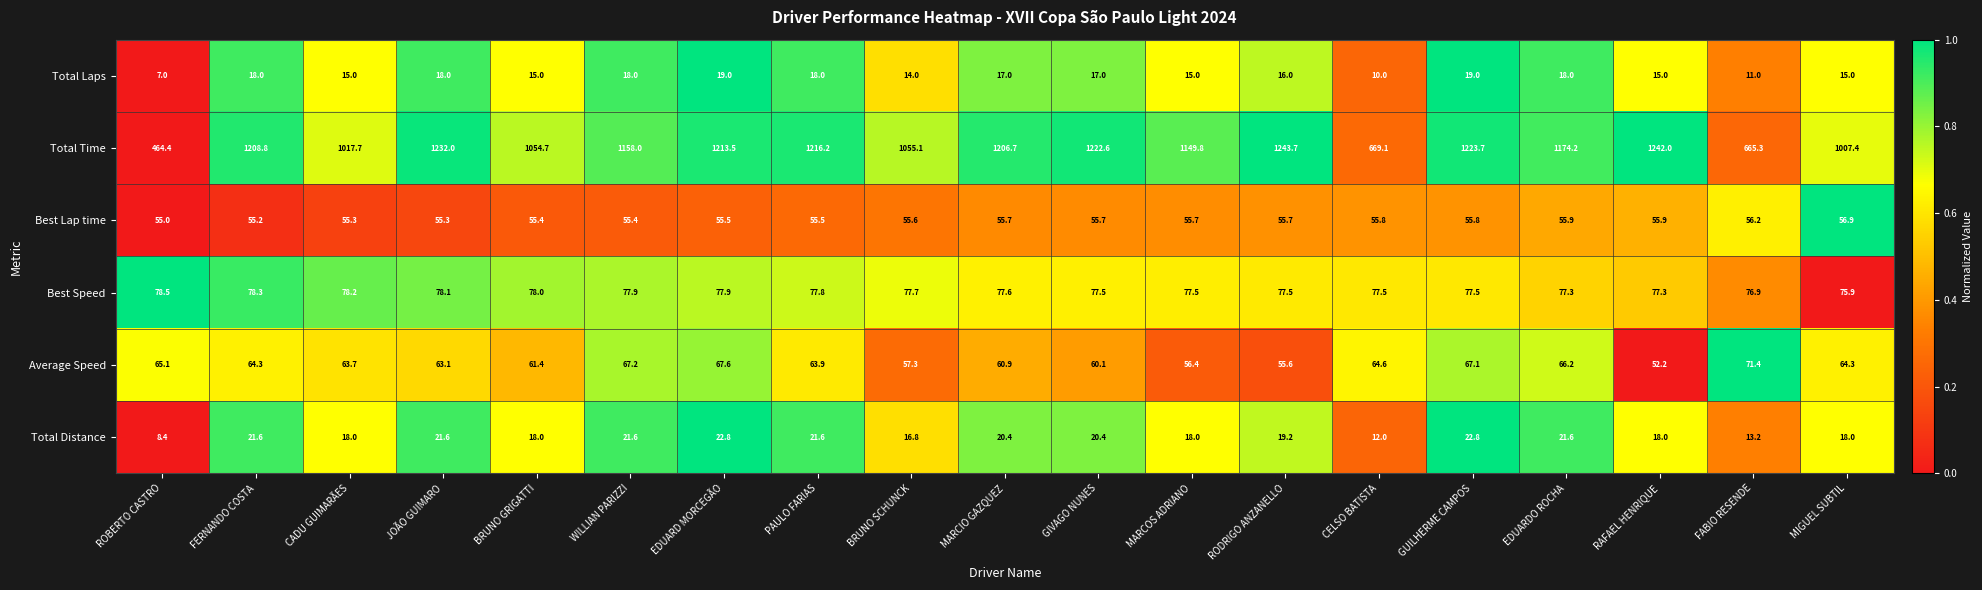

What is the difference between the maximum and minimum values in the Average Speed series?

19.2